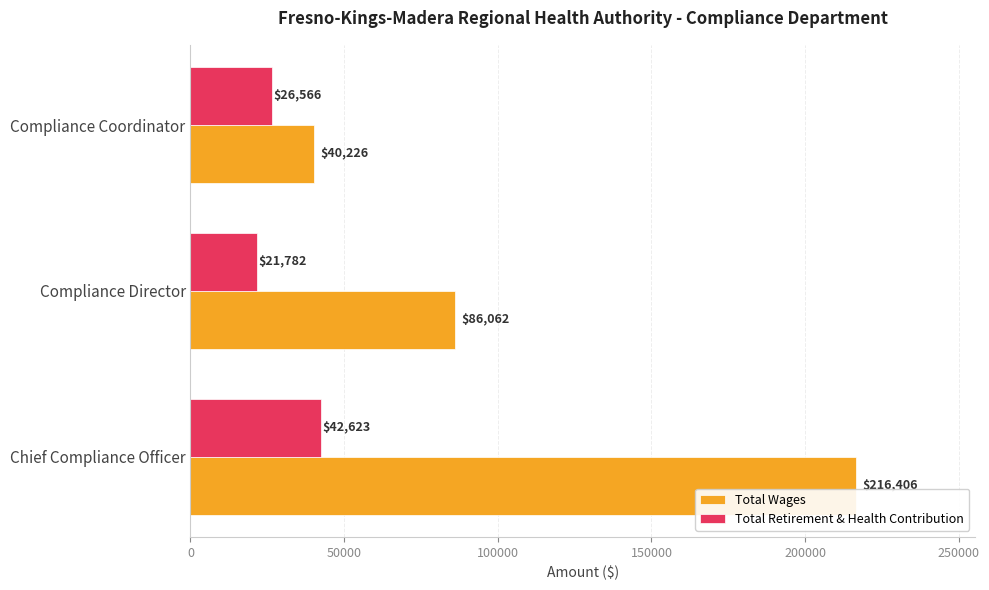

What is the sum of the Total Retirement & Health Contribution values at Compliance Director and Chief Compliance Officer?

64405